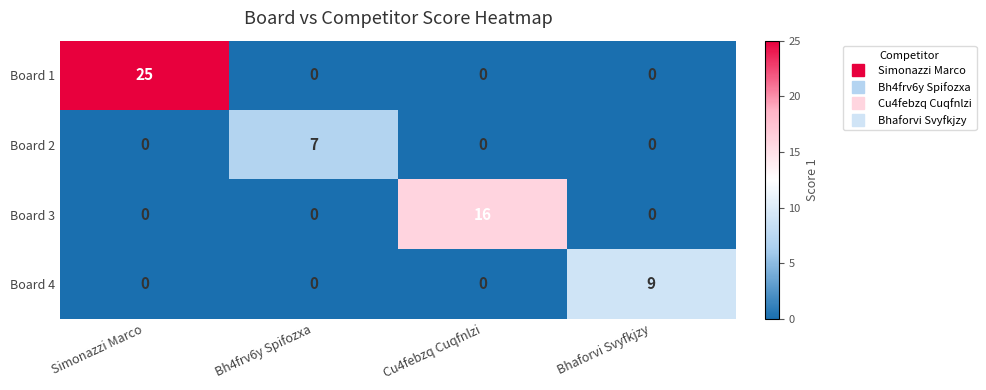

What is the maximum value shown in the chart?

25